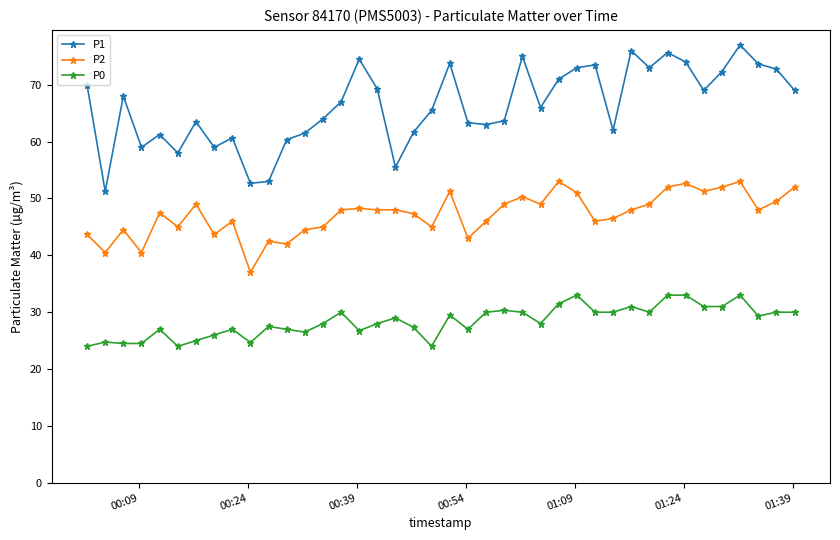

What is the sum of all P1 values?

2652.3